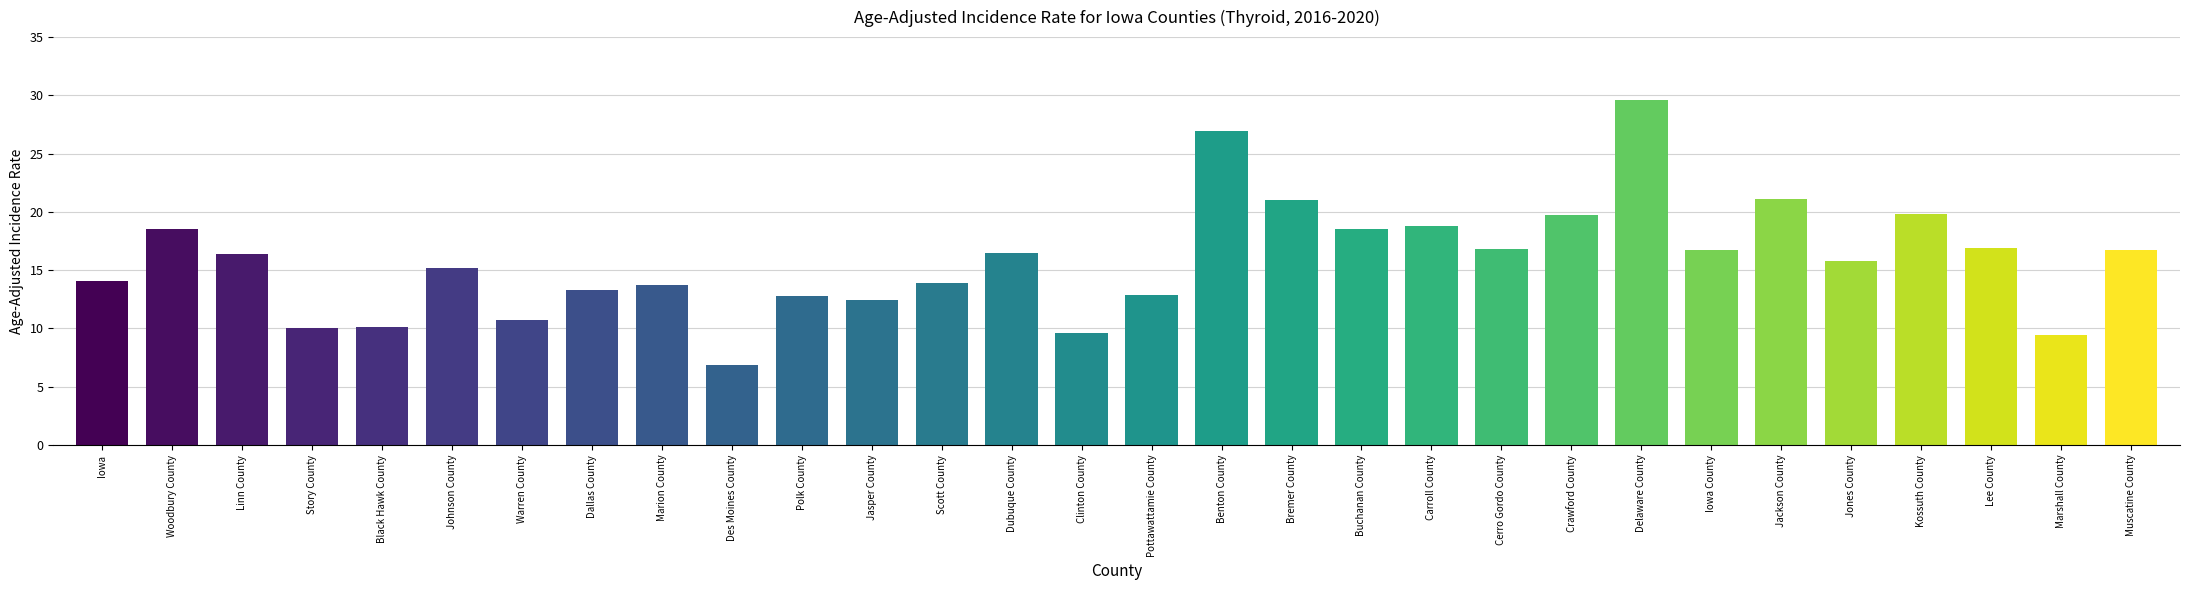

What is the approximate value at Jackson County?

21.1